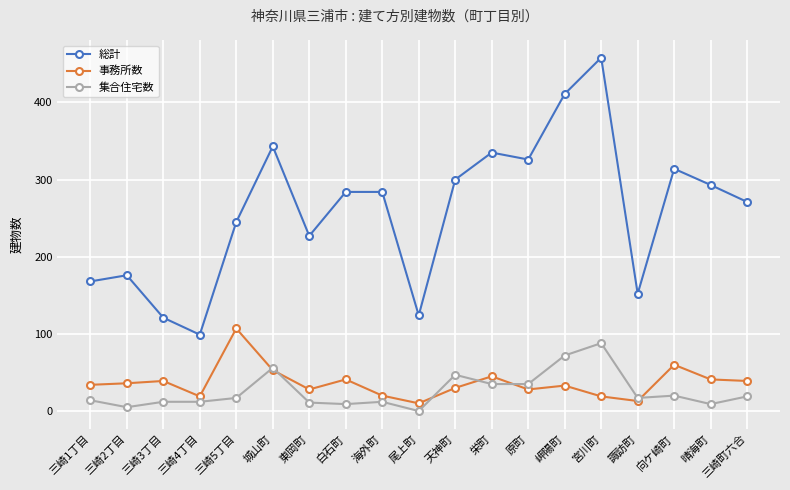

What is the label of the 12th point from the left?

栄町